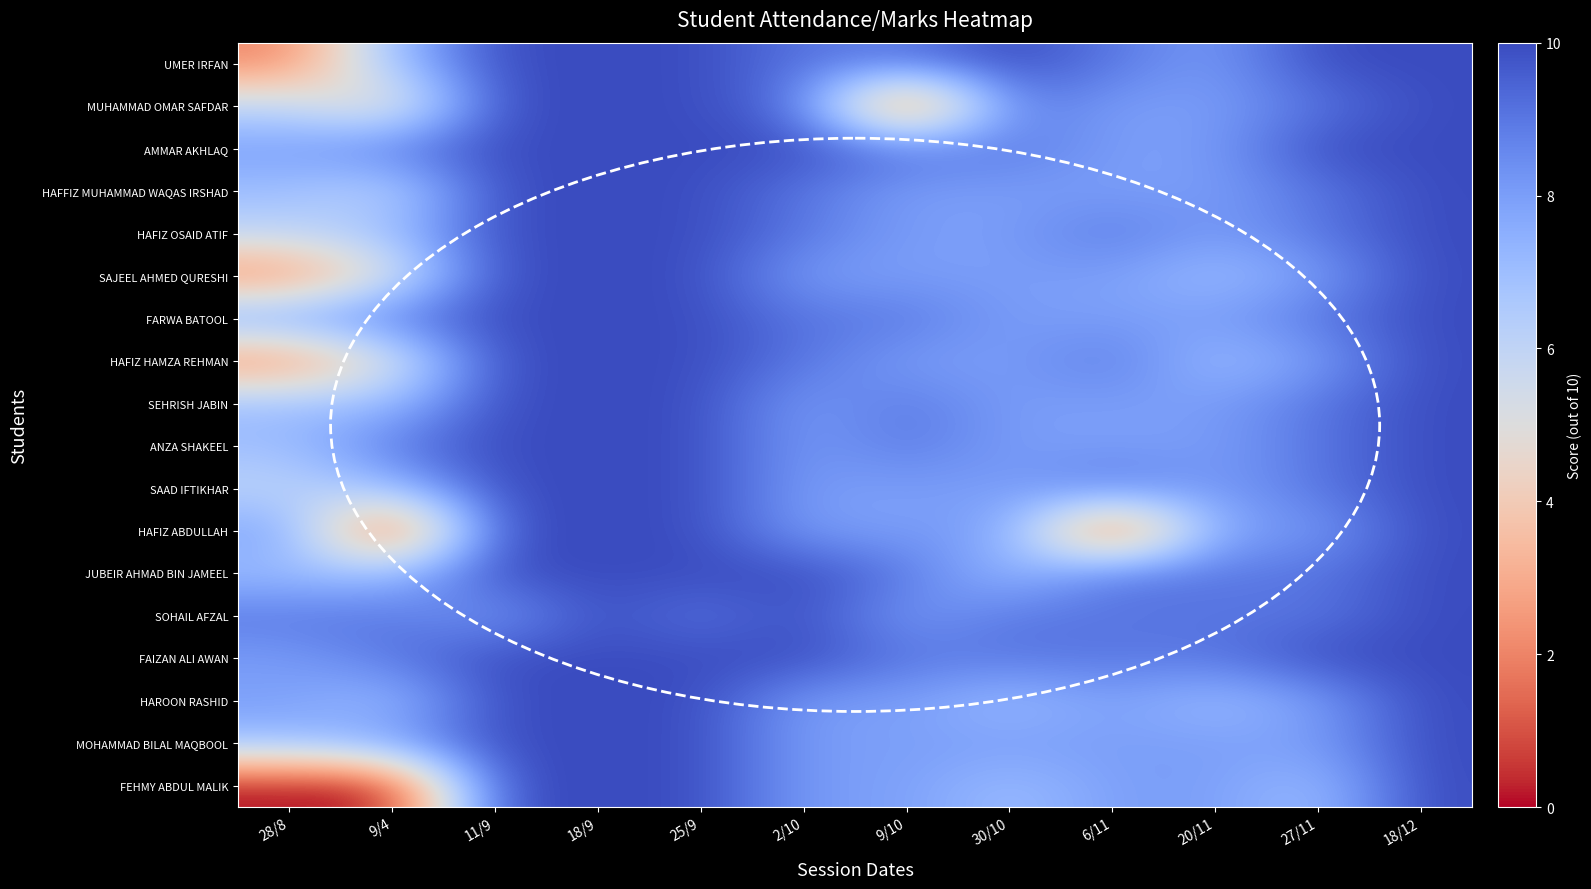

Count the number of categories in the chart.

12